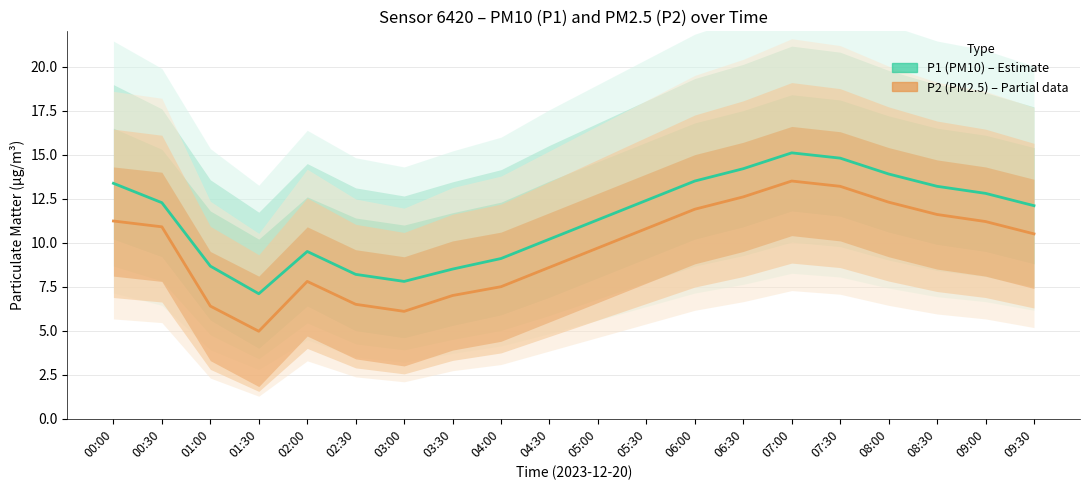

Reading left to right, transcribe all the data shown in this chart.

P1 (PM10): 00:00=13.4	00:30=12.3	01:00=8.7	01:30=7.1	02:00=9.5	02:30=8.2	03:00=7.8	03:30=8.5	04:00=9.1	04:30=10.2	05:00=11.3	05:30=12.4	06:00=13.5	06:30=14.2	07:00=15.1	07:30=14.8	08:00=13.9	08:30=13.2	09:00=12.8	09:30=12.1
P2 (PM2.5): 00:00=11.2	00:30=10.9	01:00=6.4	01:30=5.0	02:00=7.8	02:30=6.5	03:00=6.1	03:30=7.0	04:00=7.5	04:30=8.6	05:00=9.7	05:30=10.8	06:00=11.9	06:30=12.6	07:00=13.5	07:30=13.2	08:00=12.3	08:30=11.6	09:00=11.2	09:30=10.5